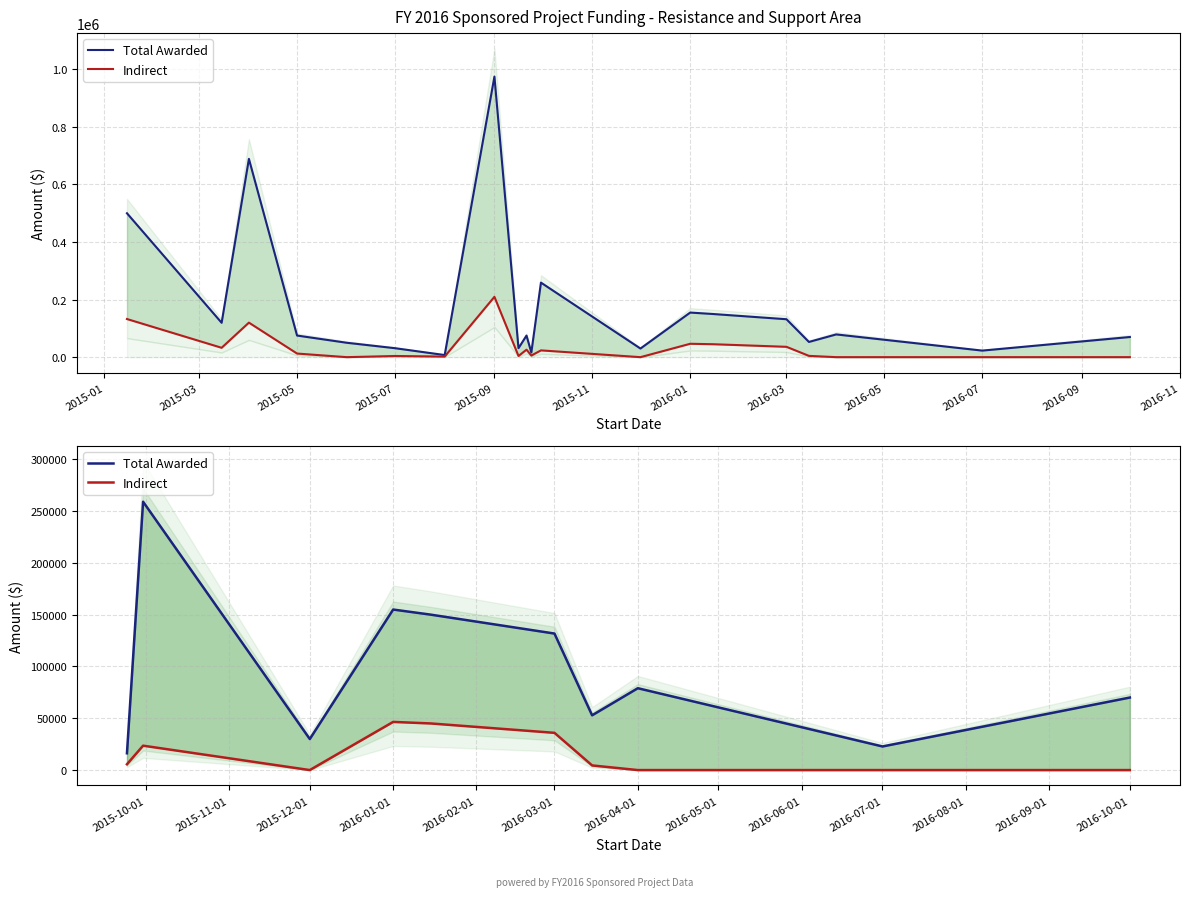

What is the approximate value of Total Awarded at 2016-03-01, to the nearest 10?

131760